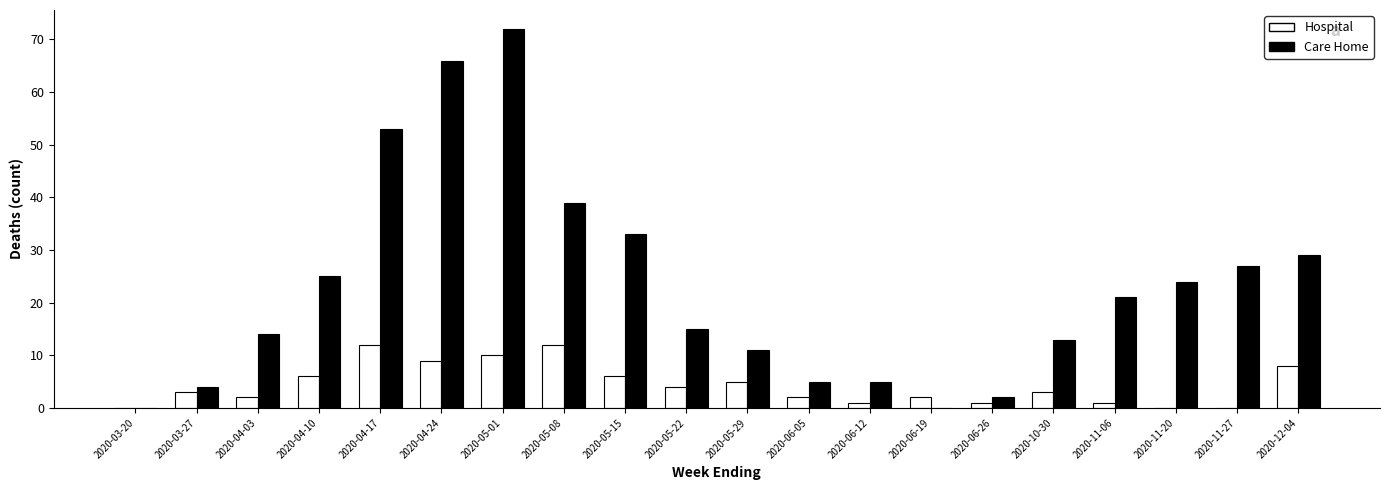

What is the sum of the Hospital values at 2020-05-01 and 2020-06-26?

11